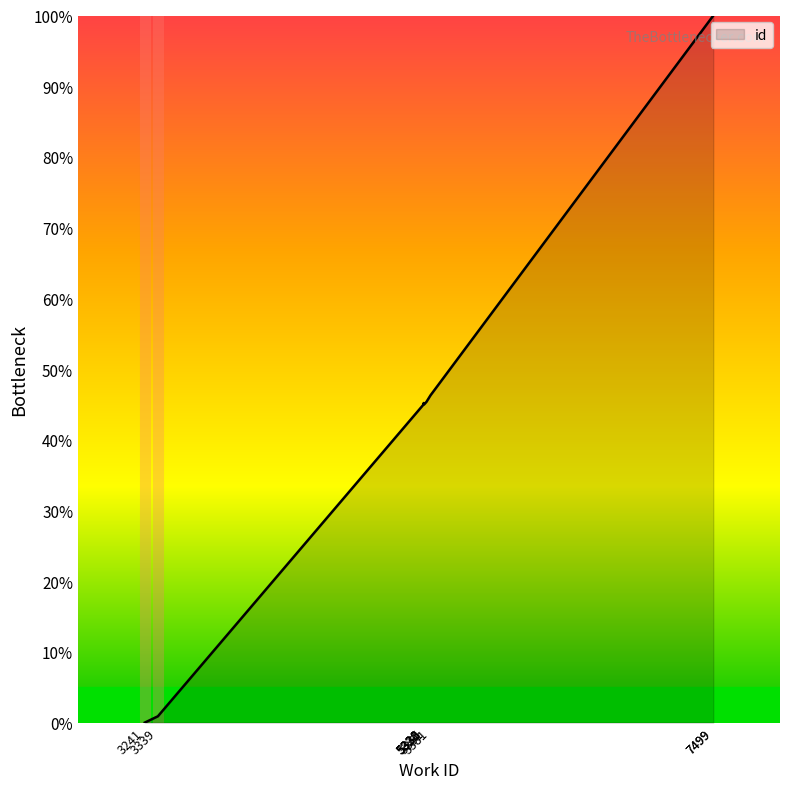

True or false: there are more than 1 points higher than both neighbors.

False